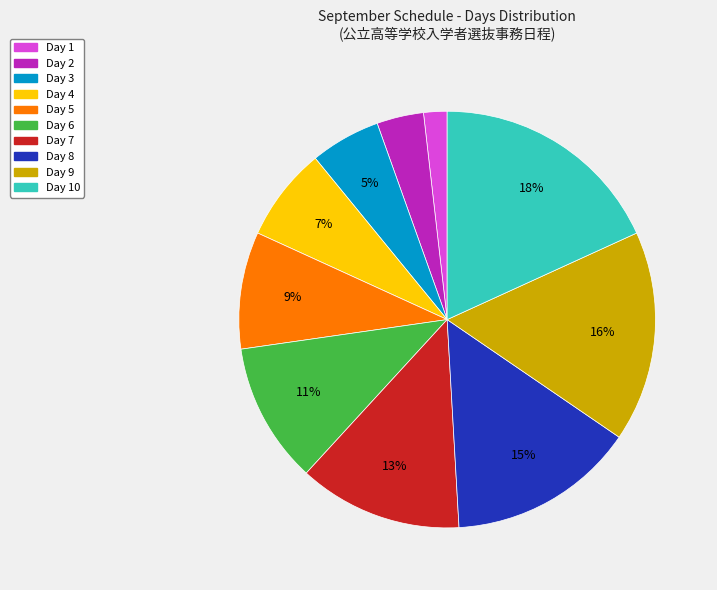

The Day 2 slice represents 16% of the pie. True or false?

False